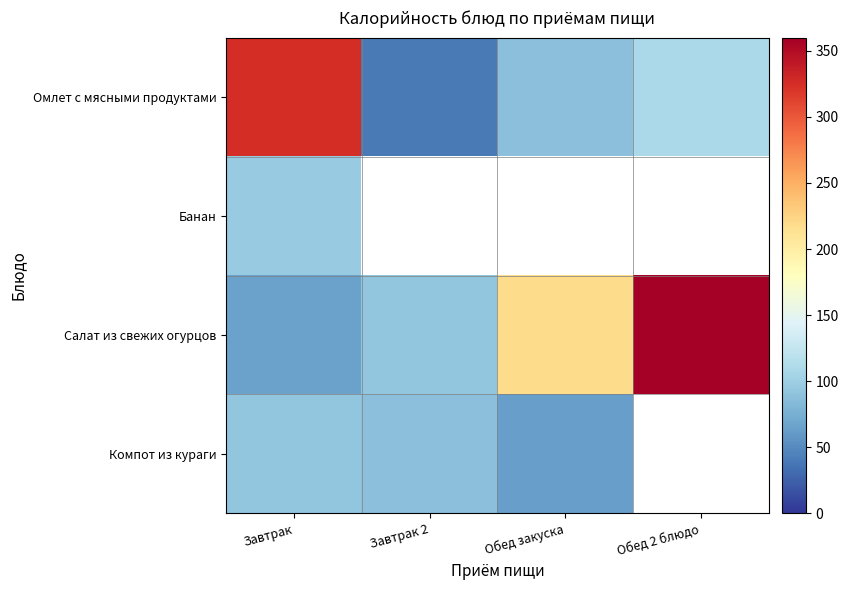

What is the sum of the Салат из свежих огурцов values at Обед 2 блюдо and Завтрак?

424.8